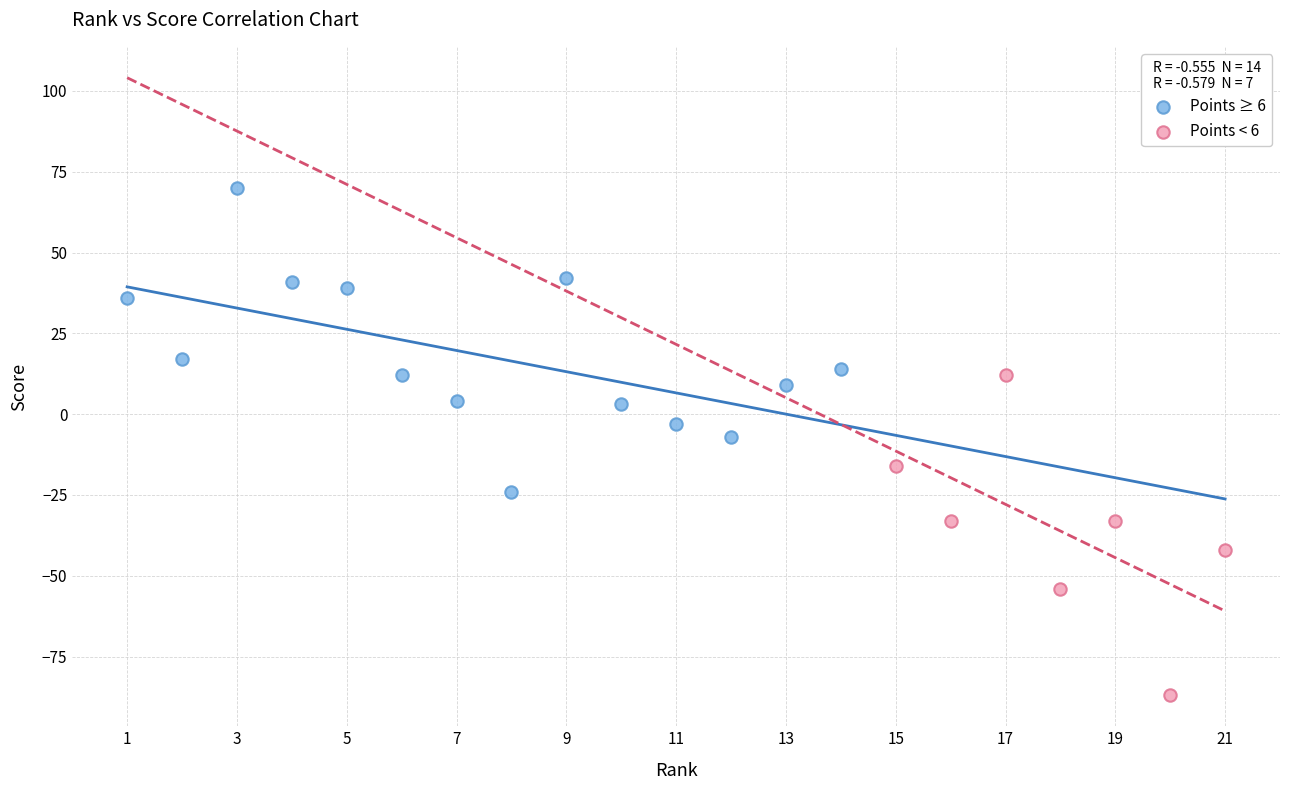

Which series reaches the minimum Y coordinate?

Points < 6